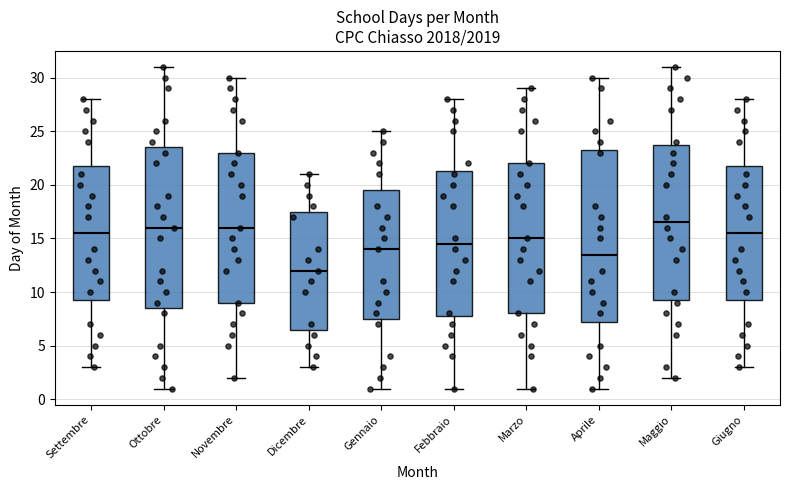

Which box's median line is the highest?

Maggio